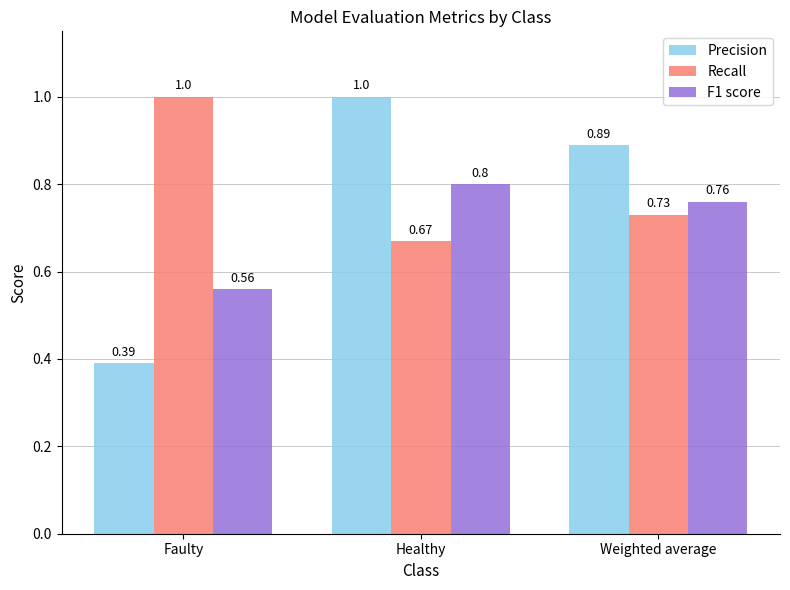

What position from the left is Weighted average?

3